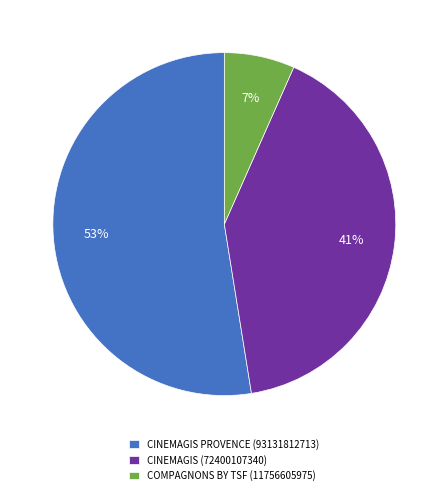

Is it true that CINEMAGIS (72400107340) is 55% of the pie?

False